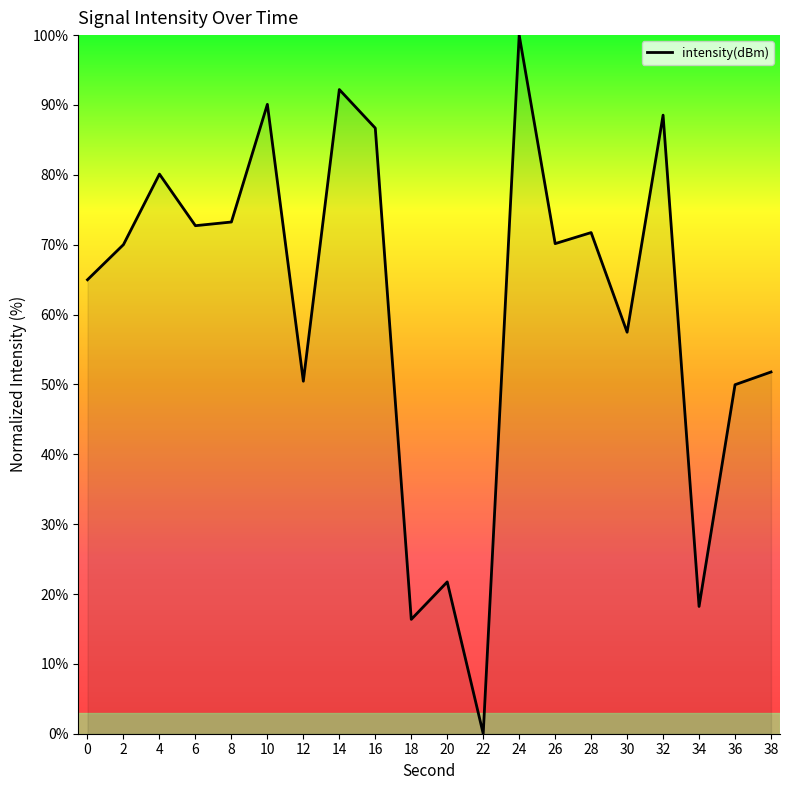

Approximately how many times larger is the value at 12 compared to 6?

0.7